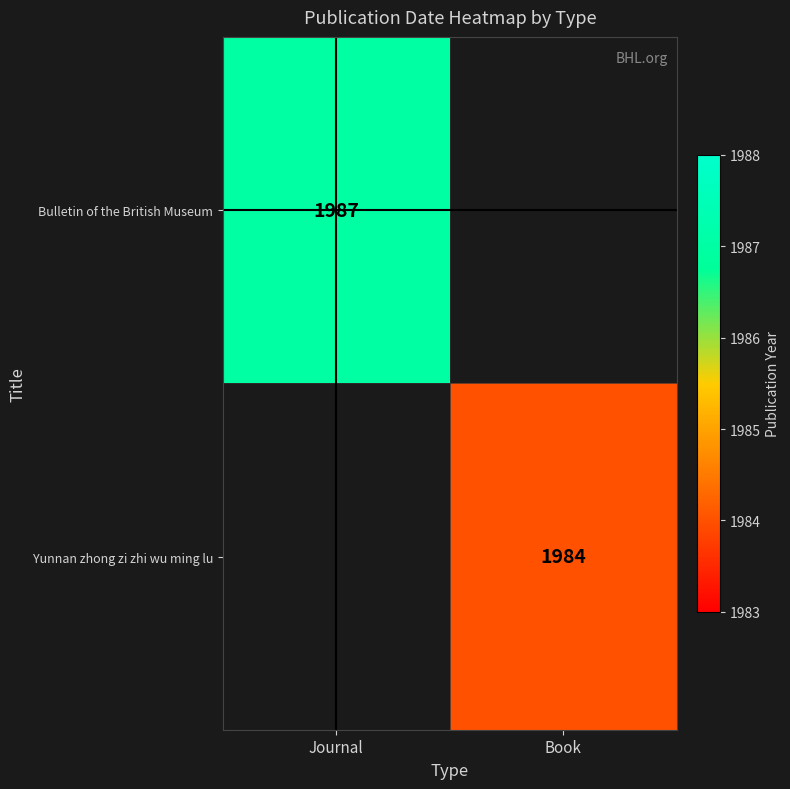

At how many categories does at least one series exceed 1985?

1